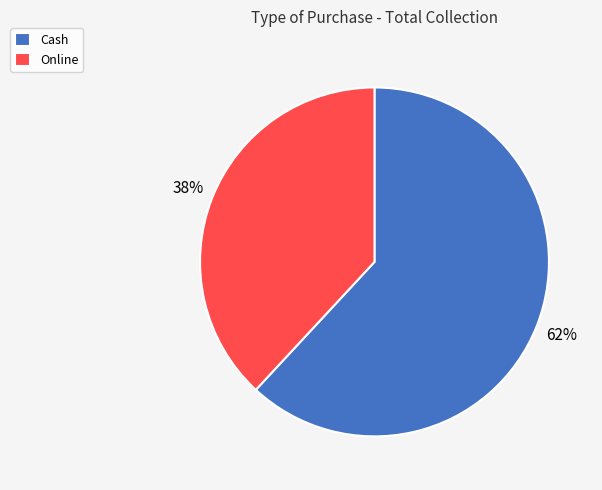

Combined, do Online and Cash account for over 50%?

Yes